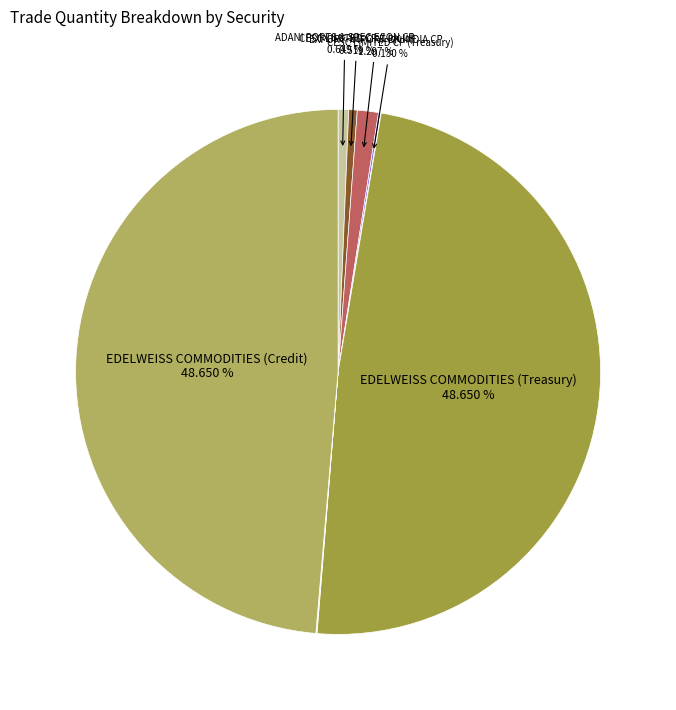

Rank the categories by value from lowest to highest.

PENINSULA LAND LTD CP (Credit-2), PENINSULA LAND LTD CP (Treasury), PENINSULA LAND LTD CP (Credit-1), CESC LIMITED CP (Treasury), CESC LIMITED CP (Liquid), ADANI PORTS & SPEC ECON CP, EXPORT-IMPORT BK INDIA CP, EDELWEISS COMMODITIES (Treasury), EDELWEISS COMMODITIES (Credit)